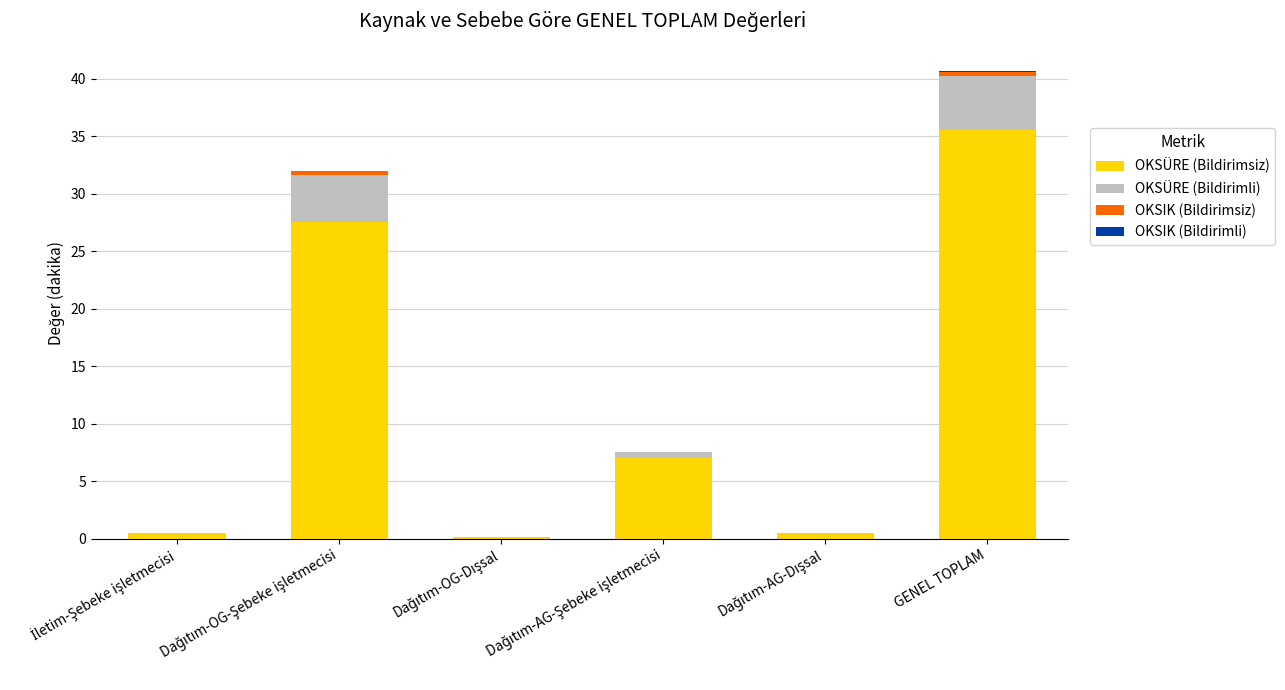

What is the maximum value for OKSÜRE (Bildirimsiz)?

35.6